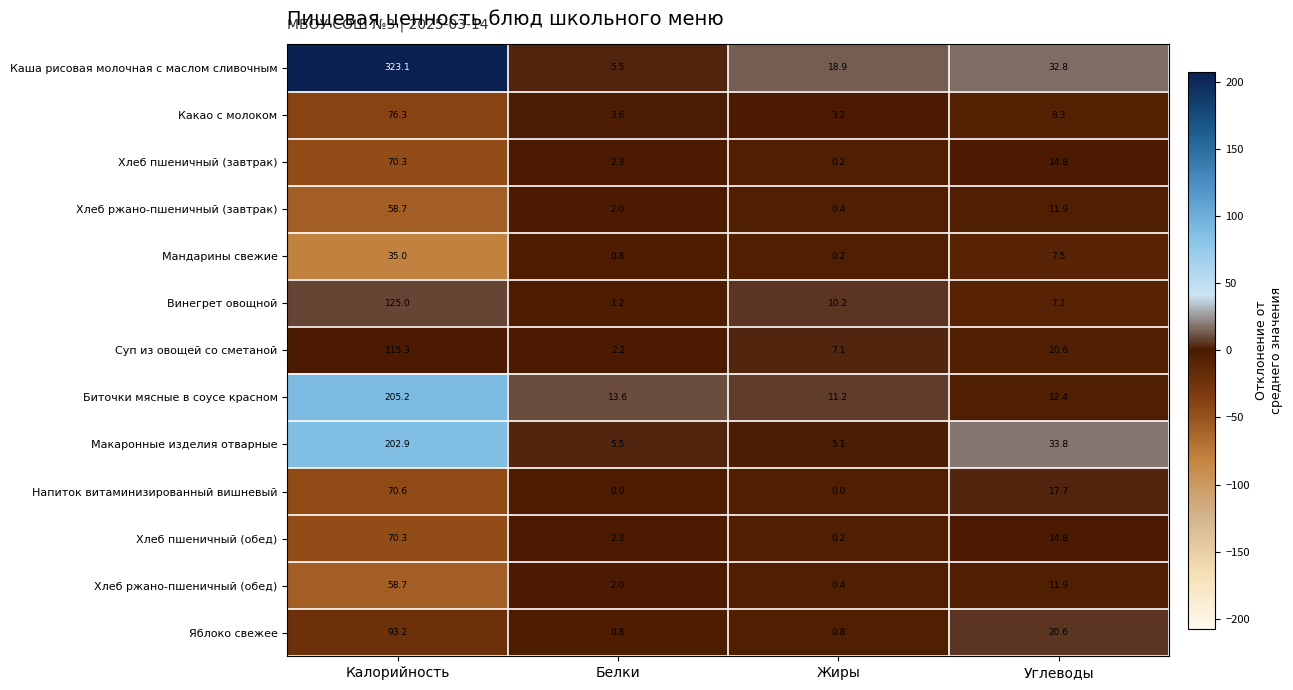

What is the maximum value shown in the chart?

323.1